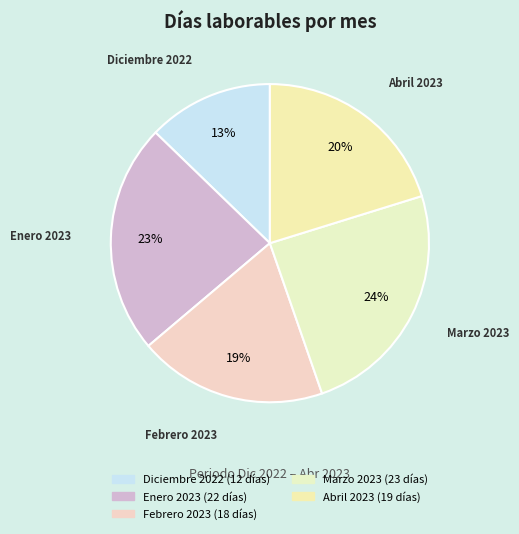

What is the largest slice in the pie chart?

Marzo 2023